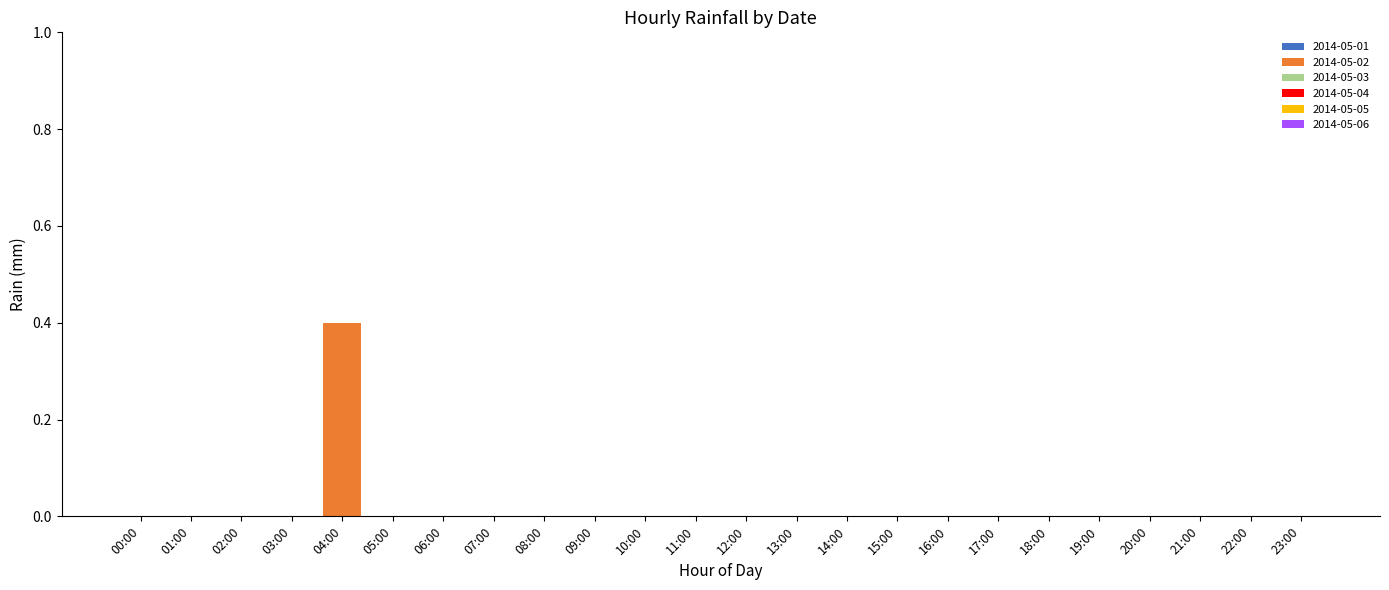

What is the maximum value shown in the chart?

0.4